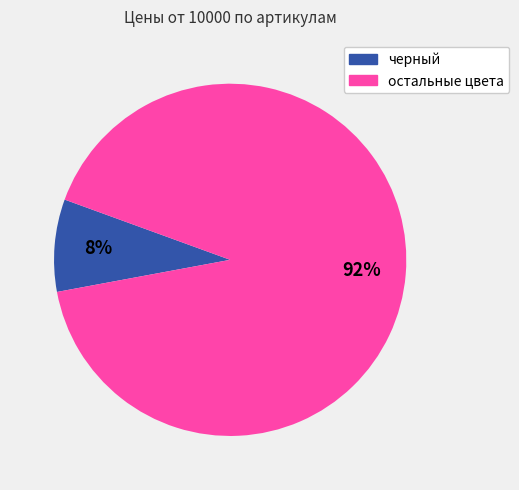

Is there a majority slice in this chart?

Yes